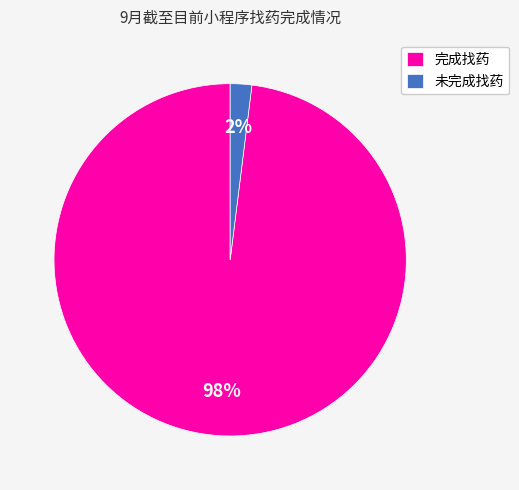

Does 完成找药 account for over 50% of the chart?

Yes